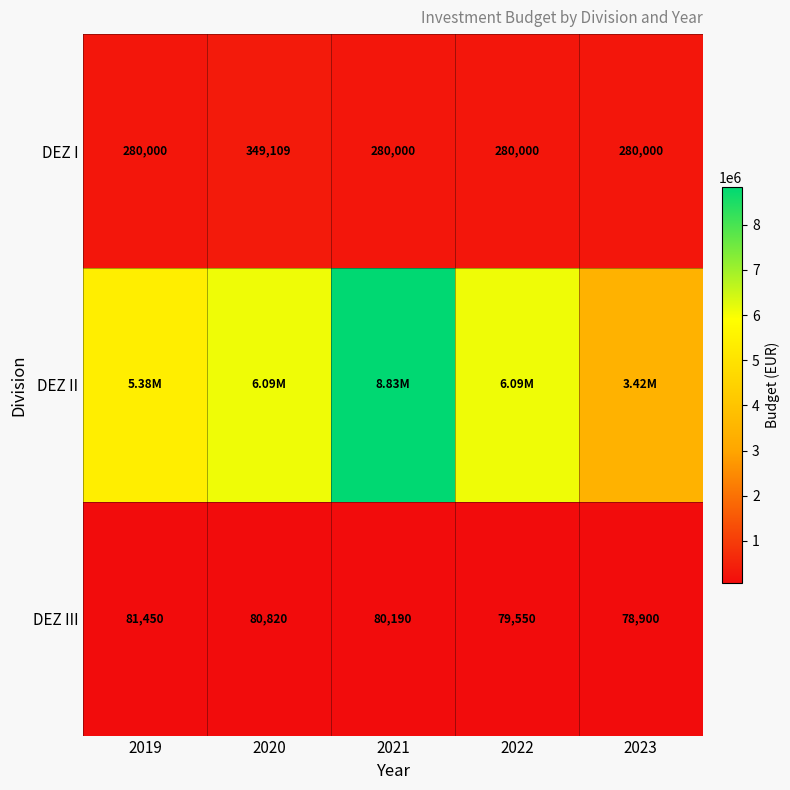

What is the approximate value of DEZ I at 2022?

280000